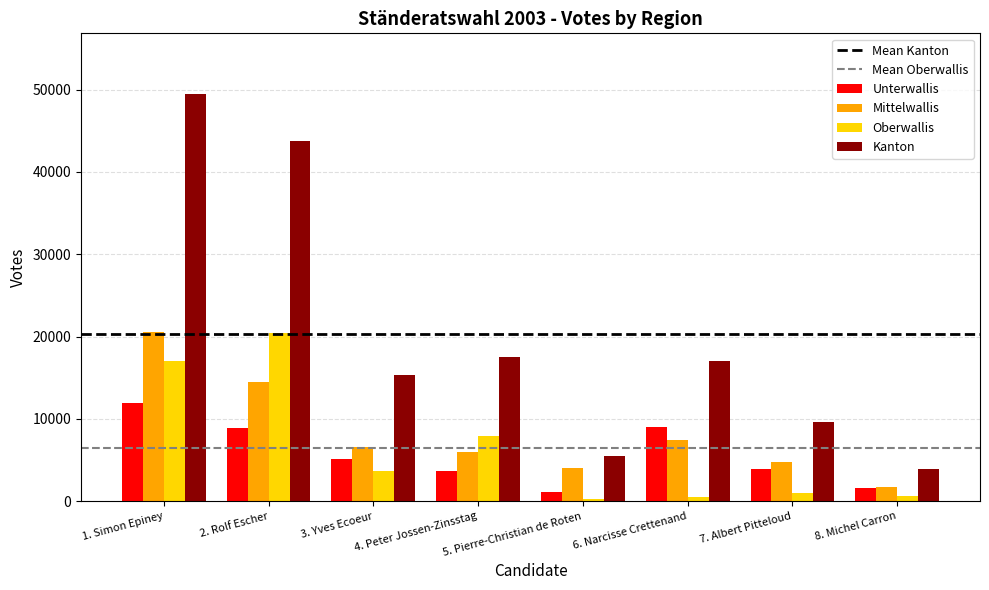

List the labels in order of Mittelwallis value, smallest first.

8. Michel Carron, 5. Pierre-Christian de Roten, 7. Albert Pitteloud, 4. Peter Jossen-Zinsstag, 3. Yves Ecoeur, 6. Narcisse Crettenand, 2. Rolf Escher, 1. Simon Epiney